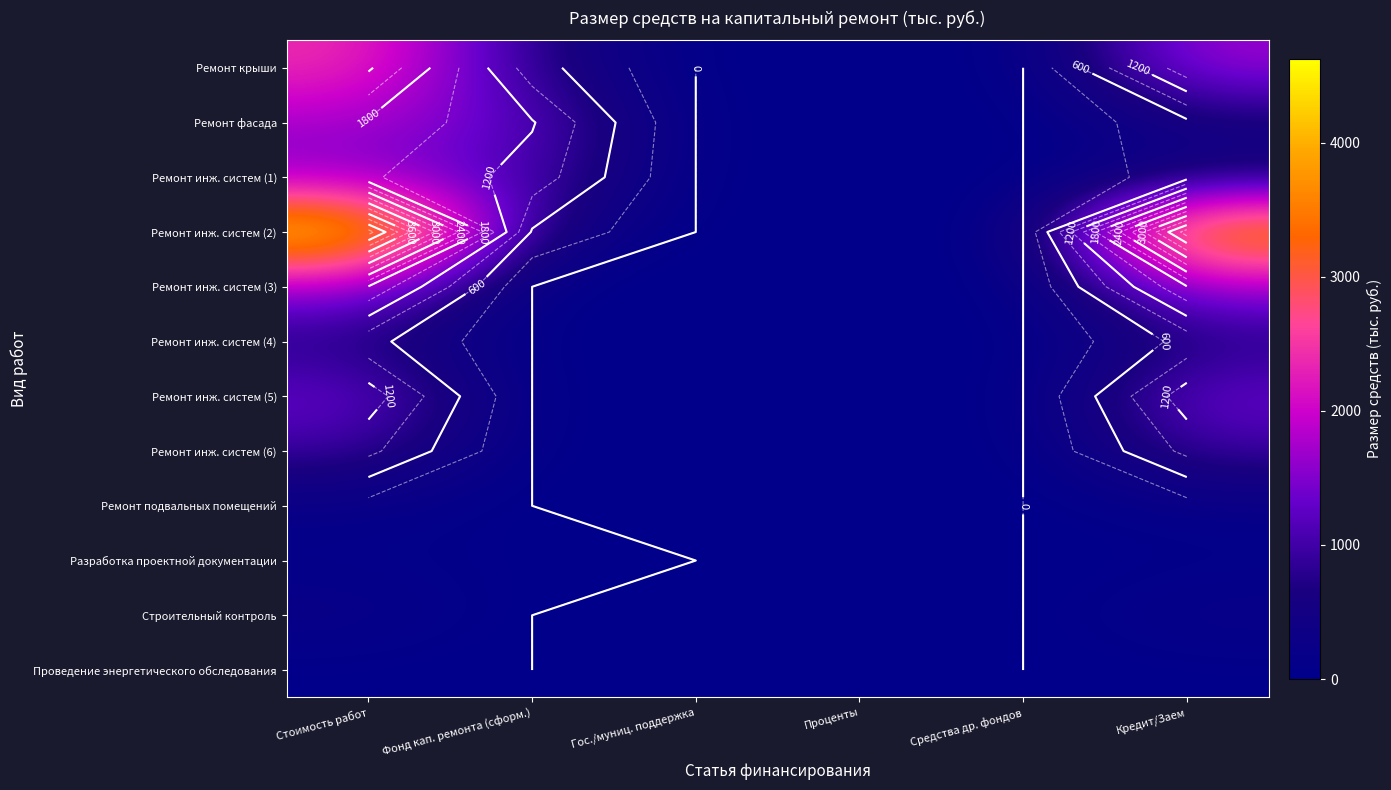

At how many categories does at least one series exceed 2456?

2